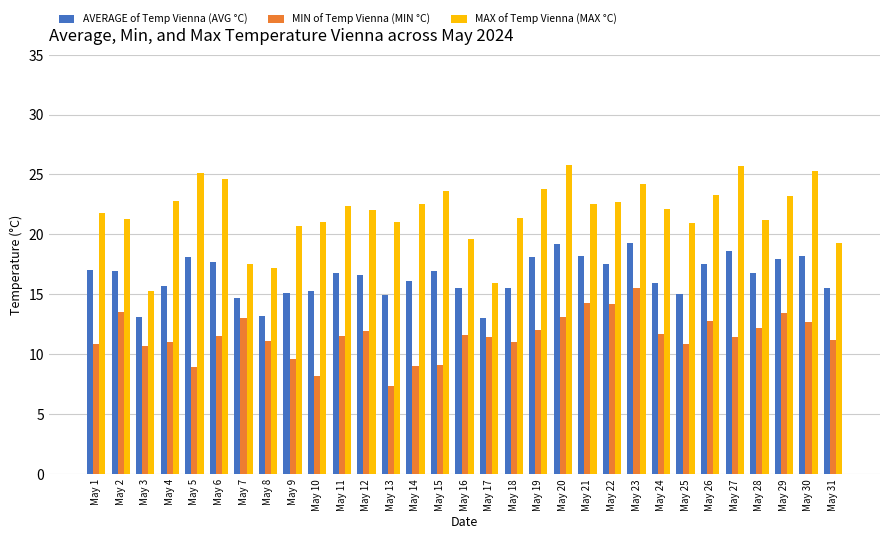

How many series are shown in this chart?

3